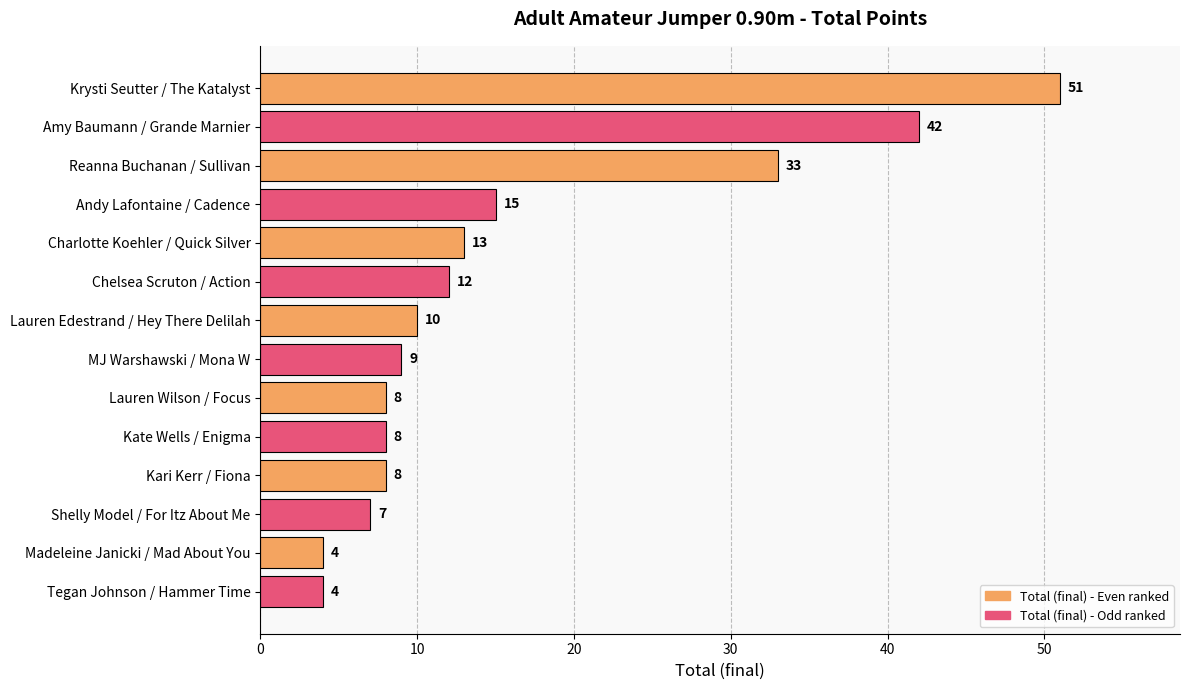

What is the difference between the maximum and second lowest values?

47